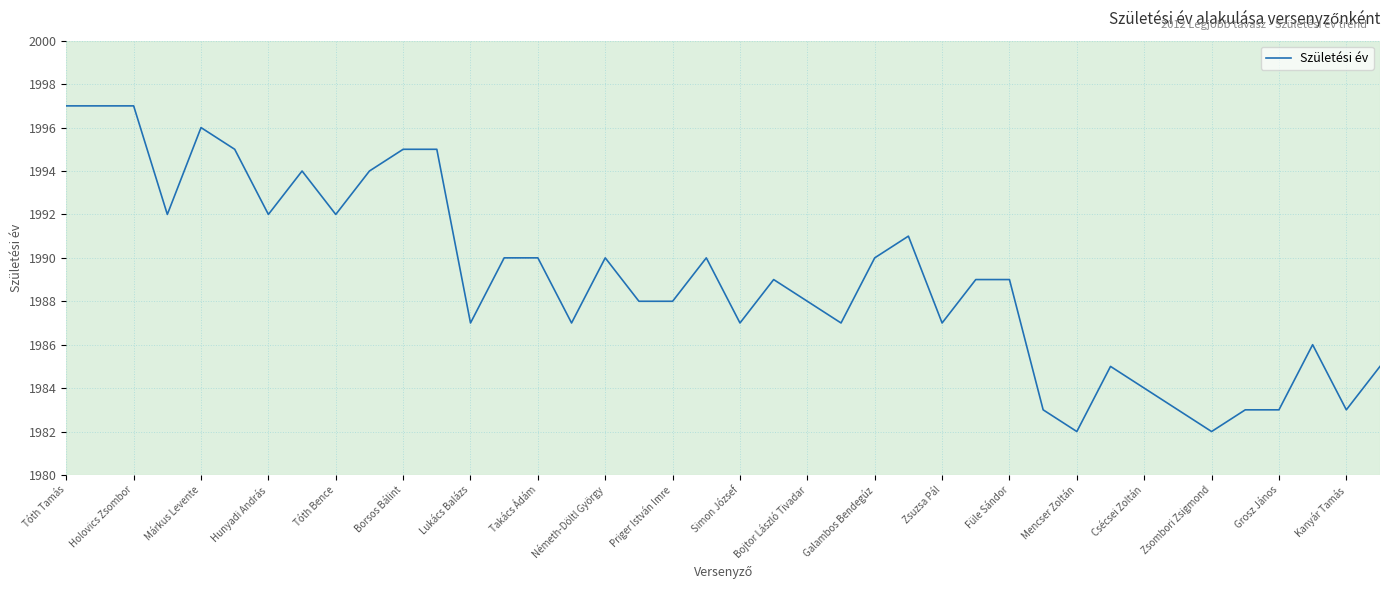

What is the maximum value shown in the chart?

1997